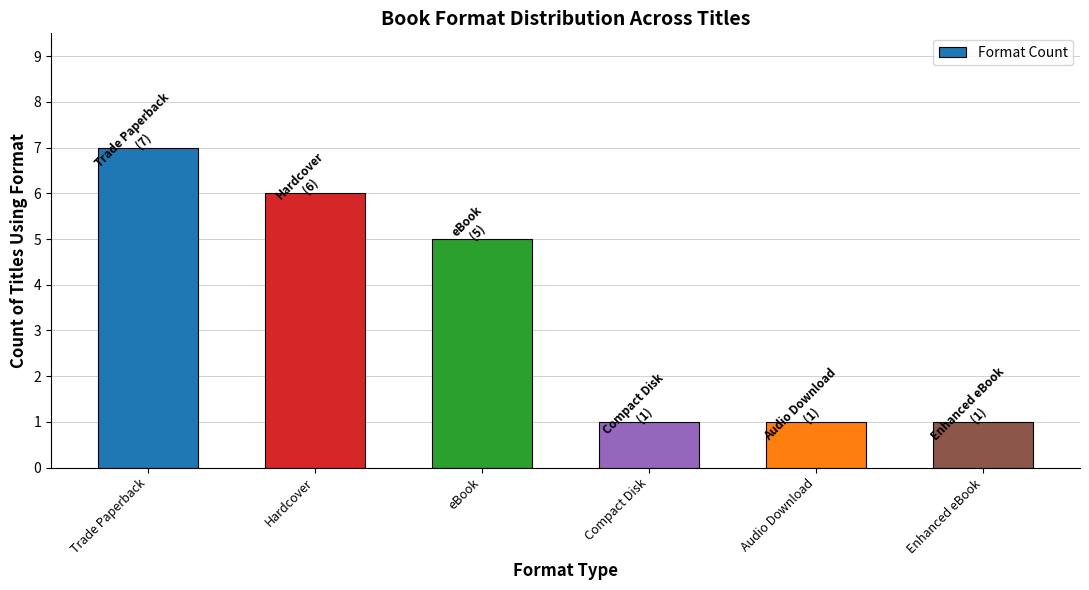

How many categories are shown in the chart?

6